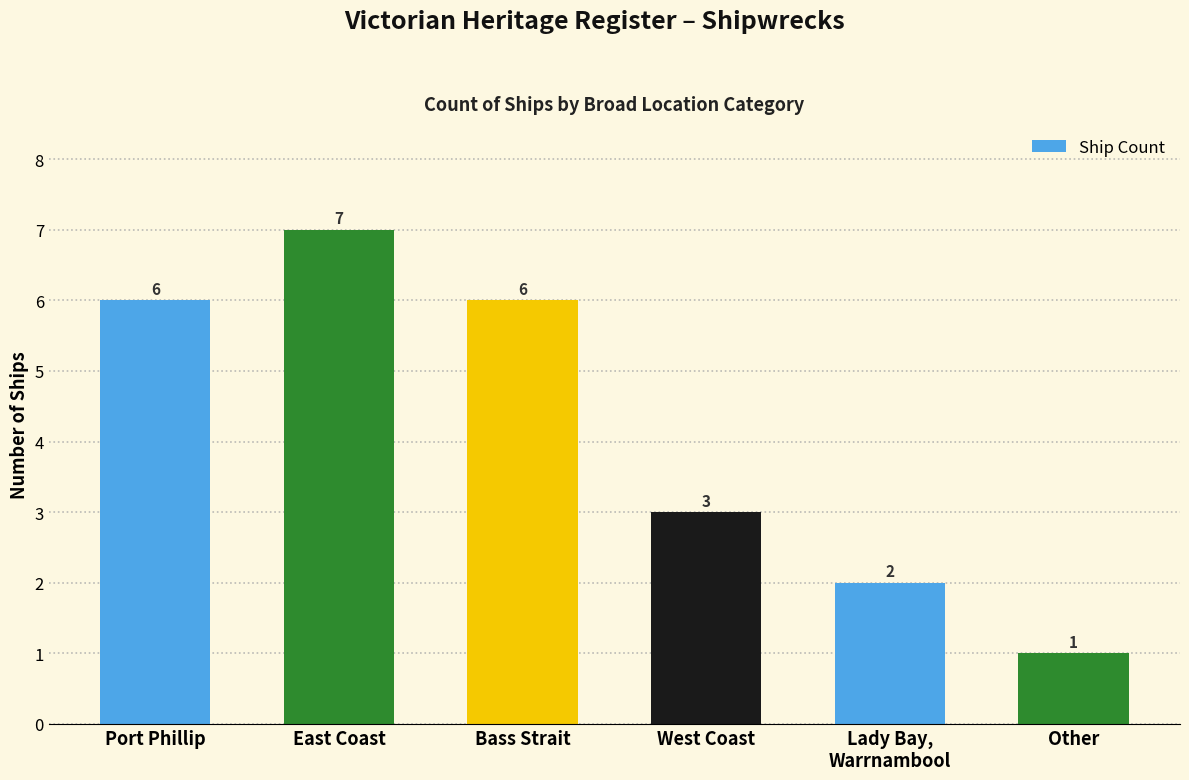

What is the difference between the values at Port Phillip and West Coast?

3